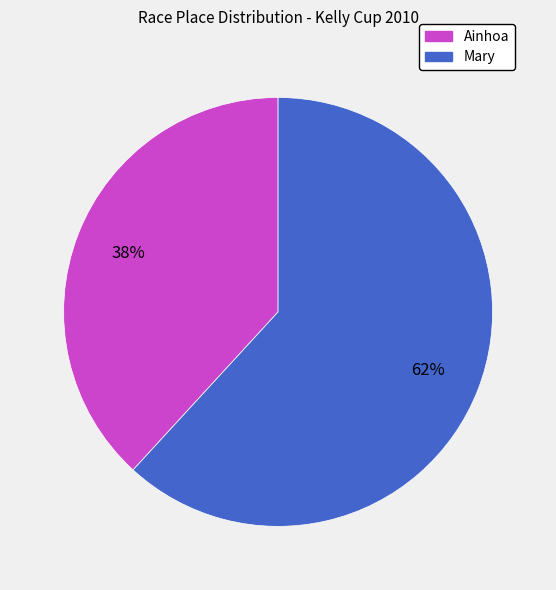

Combined, do Ainhoa and Mary account for over 50%?

Yes